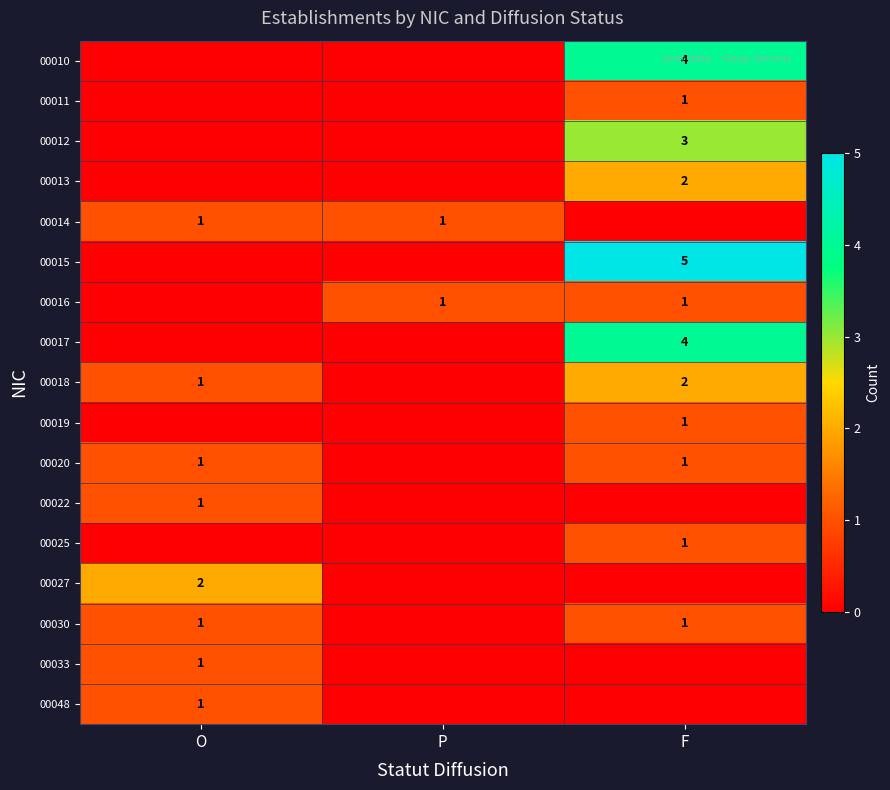

Is it true that 00013 equals 3 at F?

False